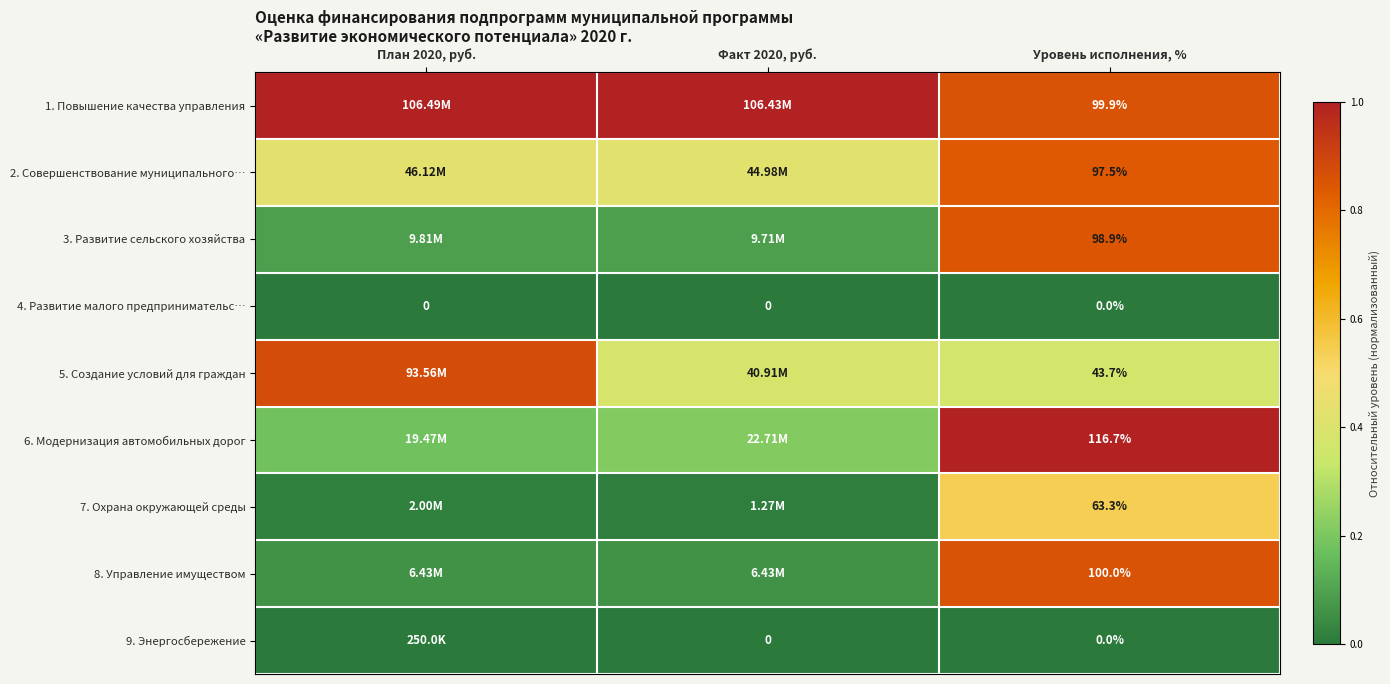

Which series has the largest range (max minus min)?

6. Модернизация автомобильных дорог